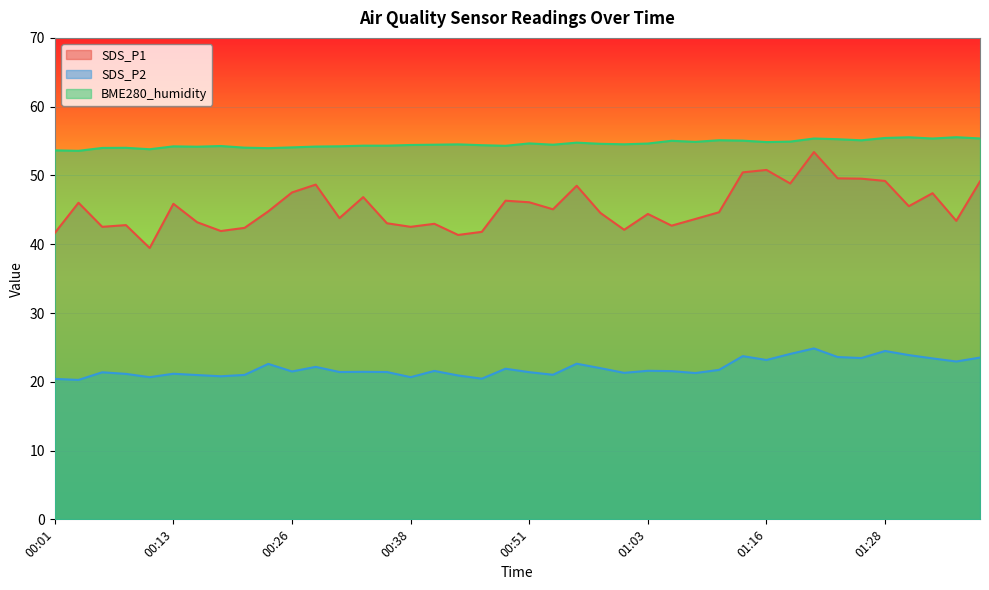

True or false: SDS_P1 and SDS_P2 intersect in this chart.

False